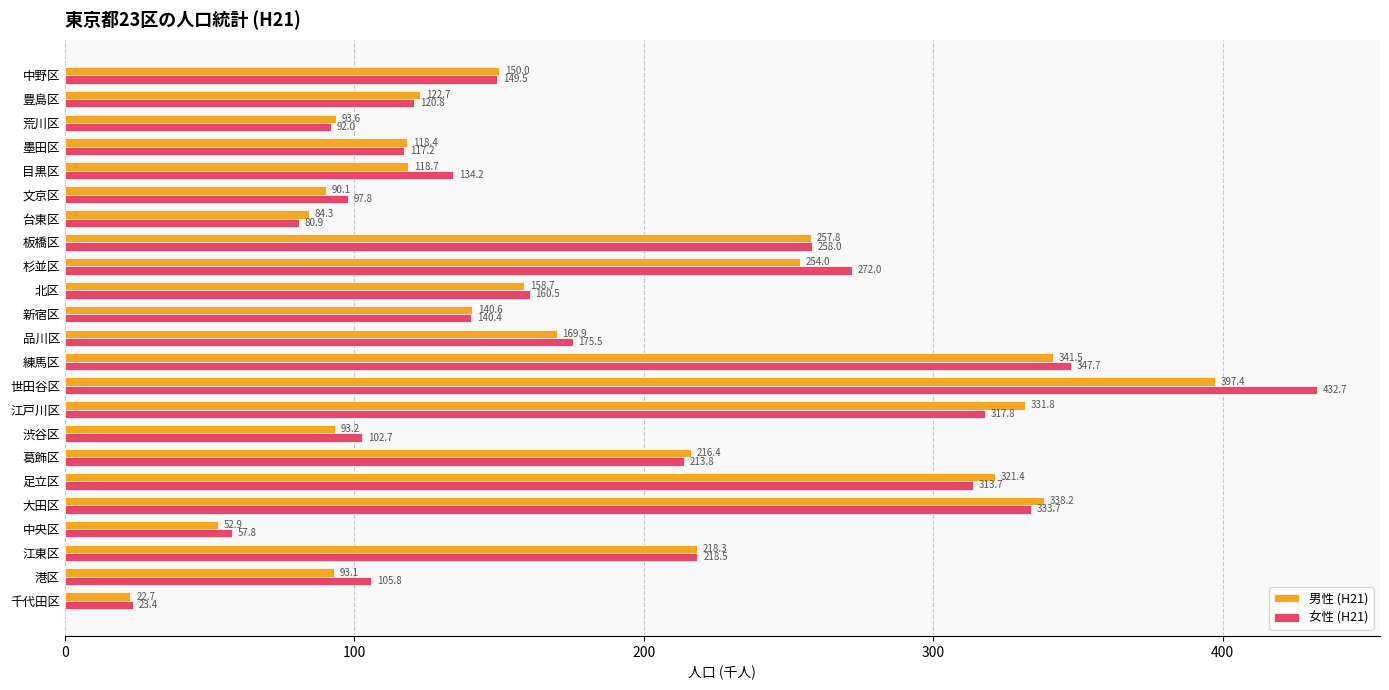

Is it true that 男性 (H21) equals 237.2 at 世田谷区?

False